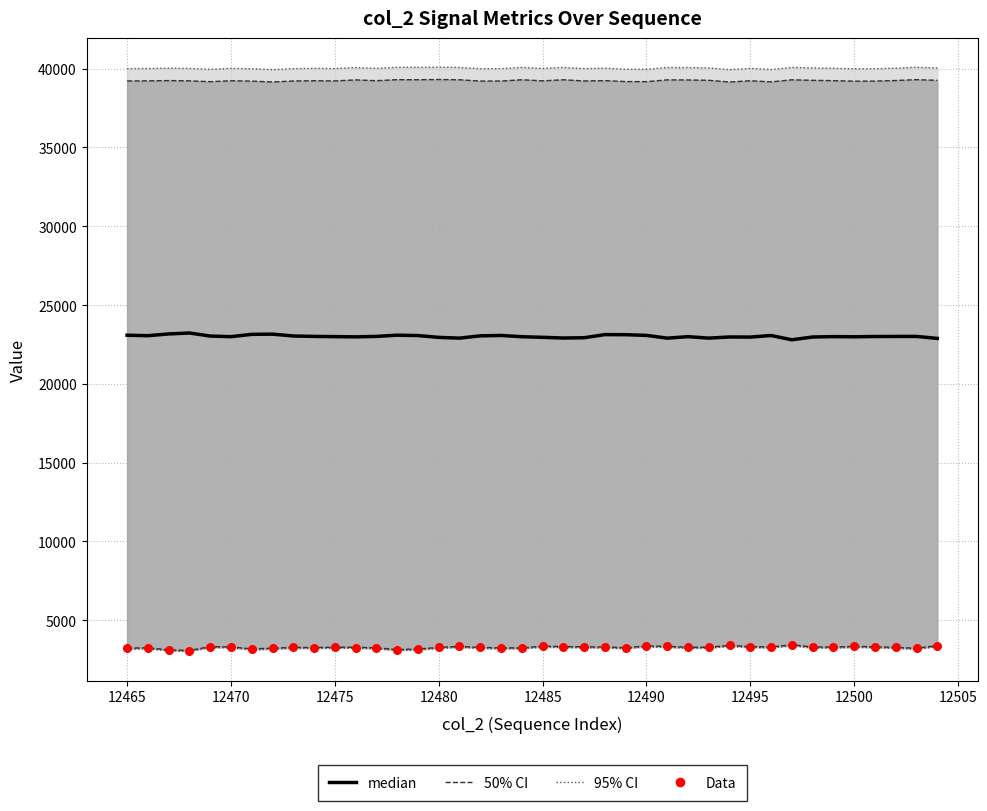

What is the total value across all series at 12480?

105489.4